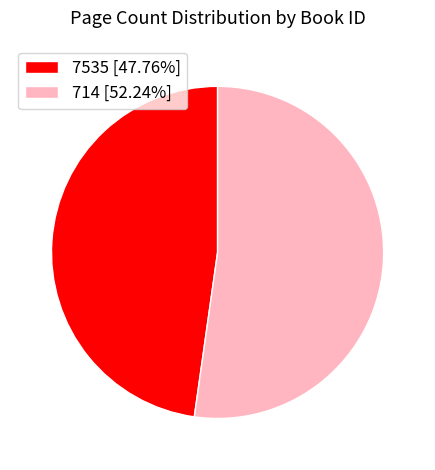

Is 7535 the majority of the pie?

No